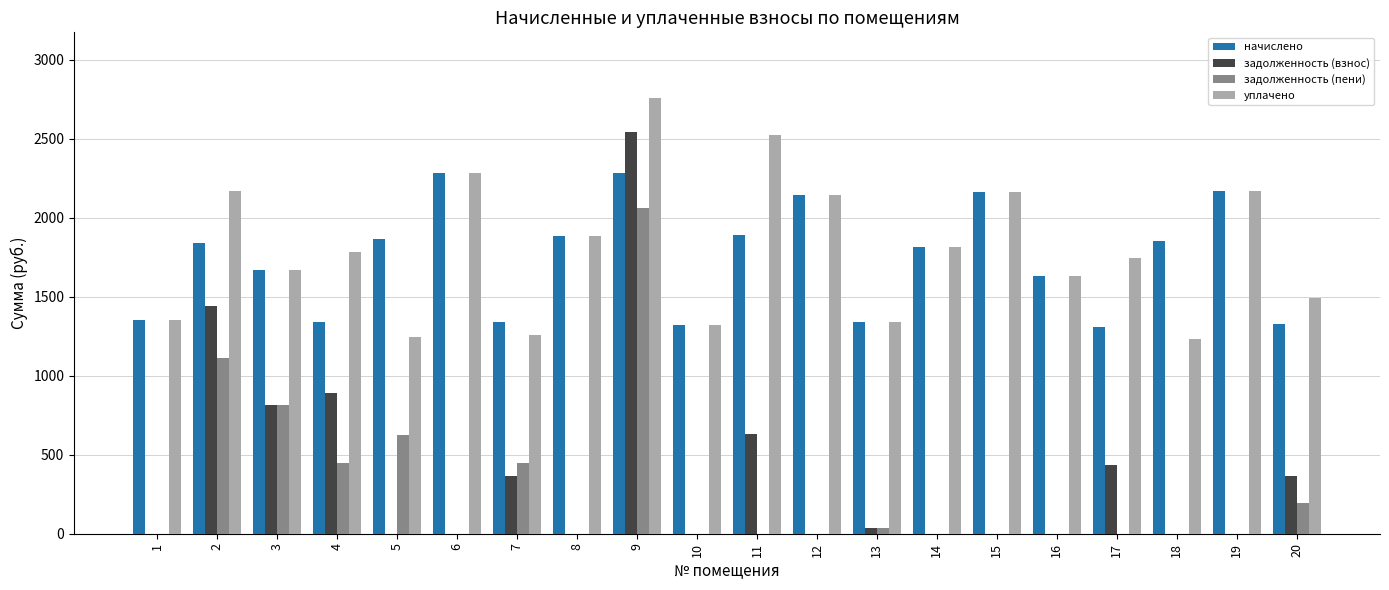

The value of задолженность (взнос) at 10 is 1208.4. True or false?

False